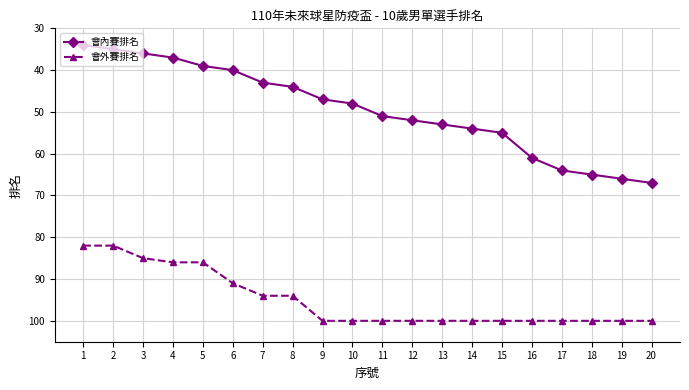

Which category has the lowest value across all series?

1